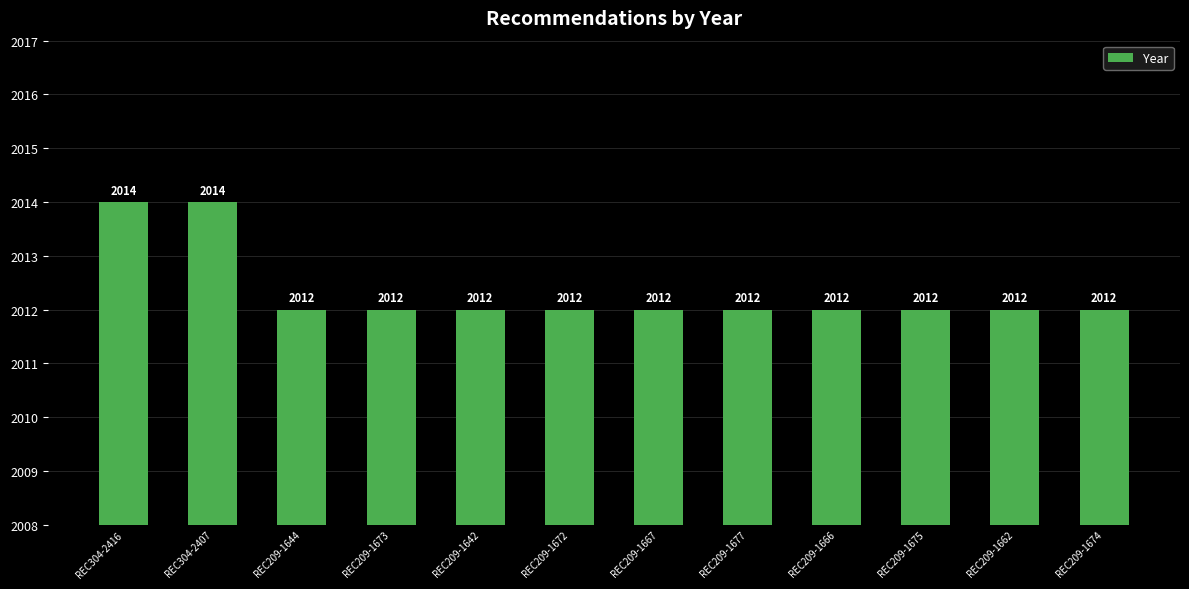

What is the maximum value shown in the chart?

2014